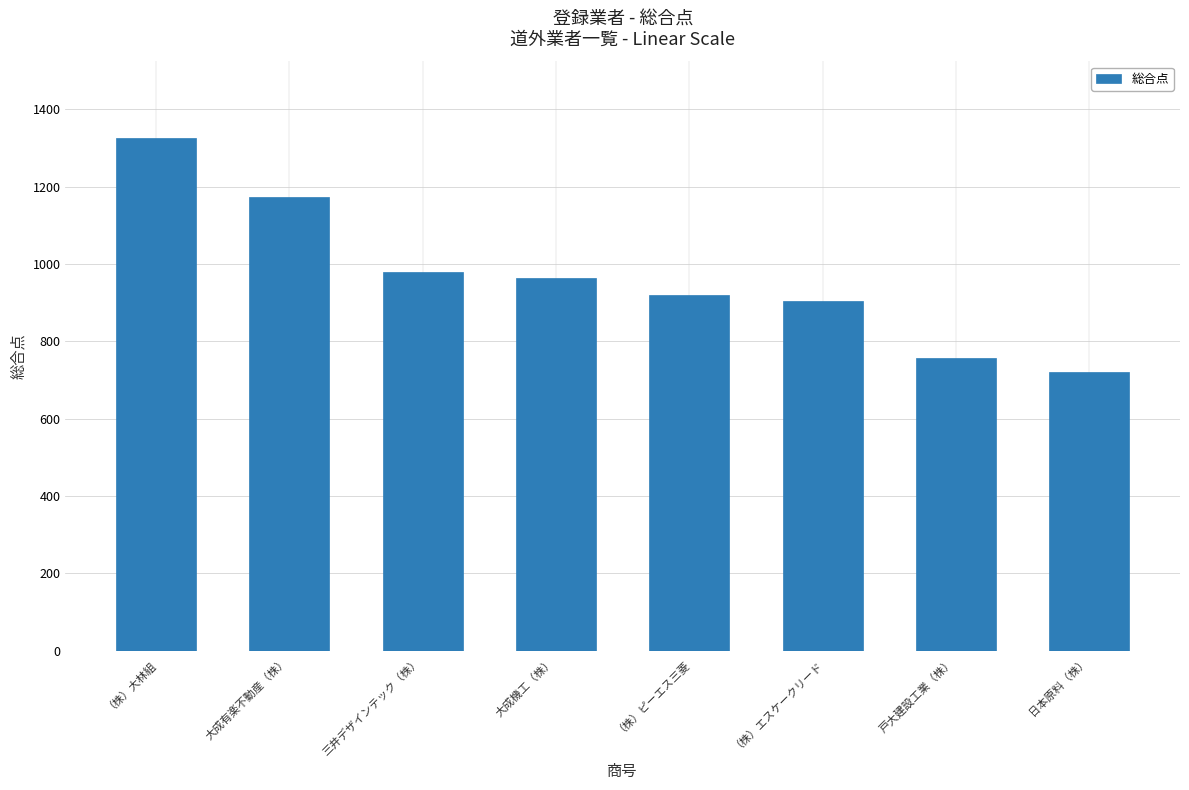

How many bars are there in total?

8